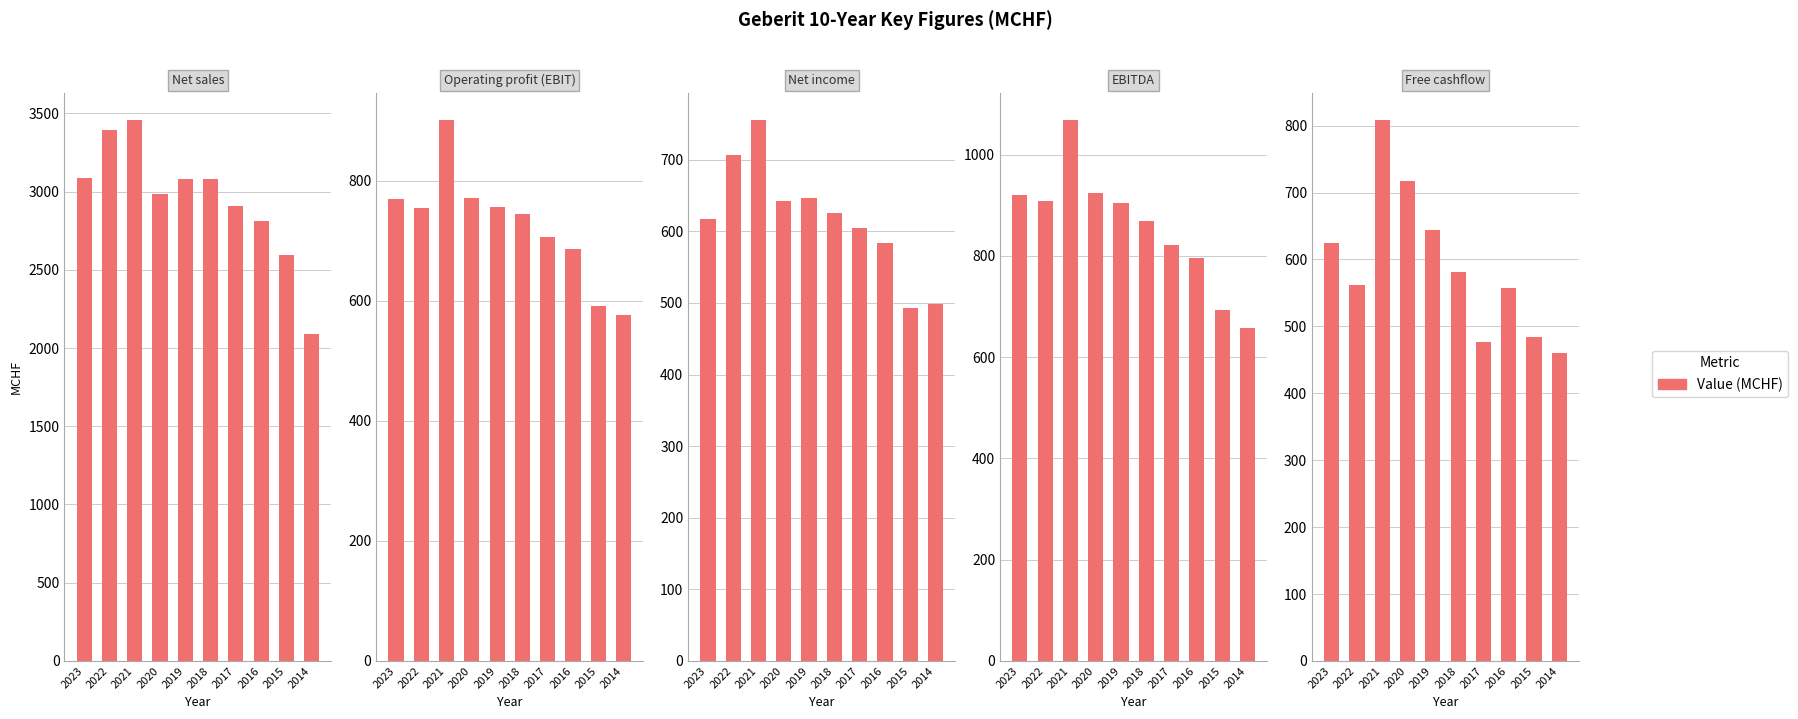

What is the maximum value shown in the chart?

3460